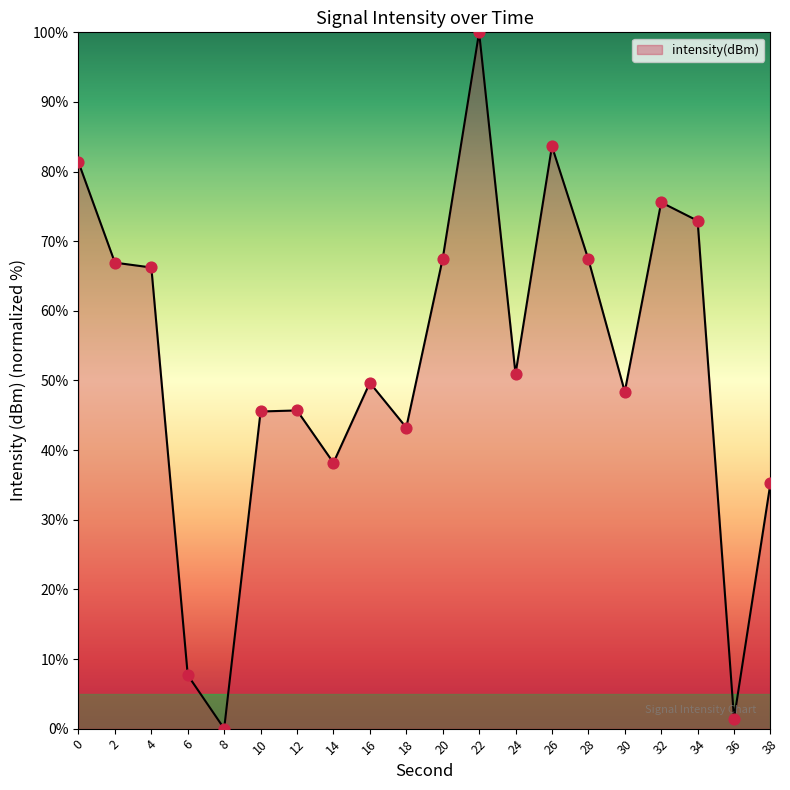

Which has a higher value, 36 or 20?

20